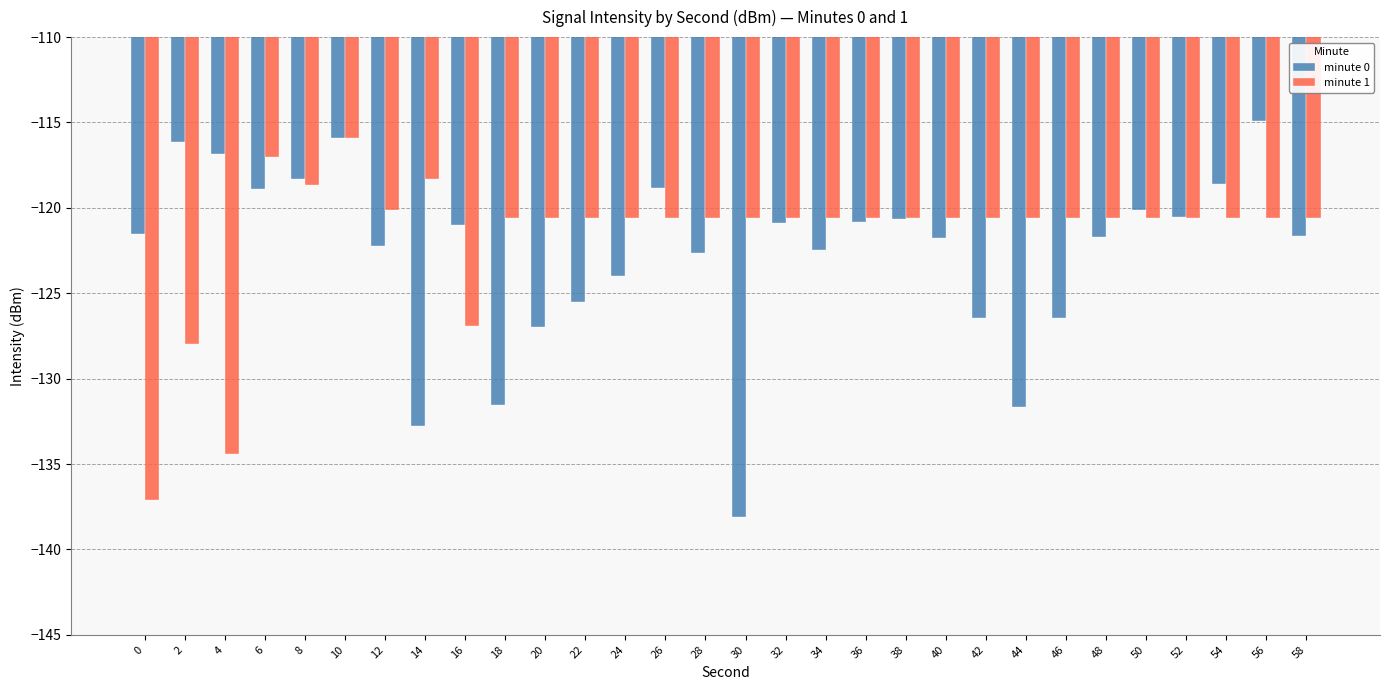

What is the total value across all series at 4?

-251.2